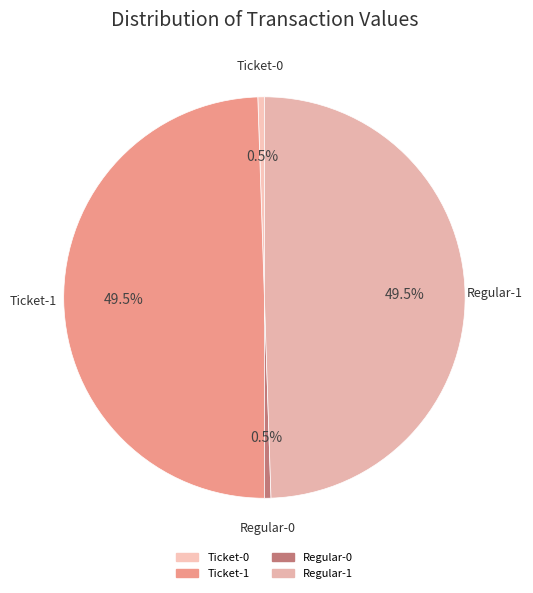

Combined, what portion of the pie is Regular-1 and Regular-0?

50.0%